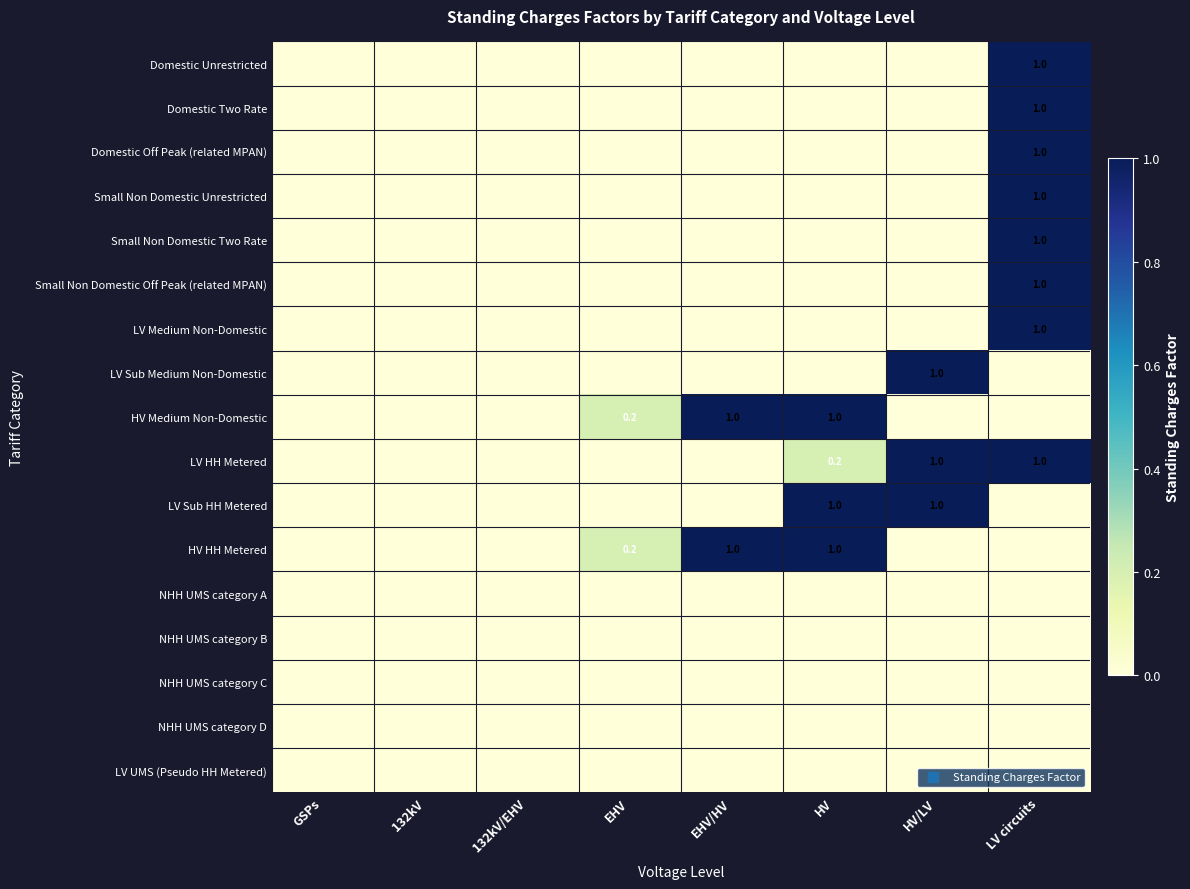

The Small Non Domestic Unrestricted series shows 1.6 at LV circuits. True or false?

False